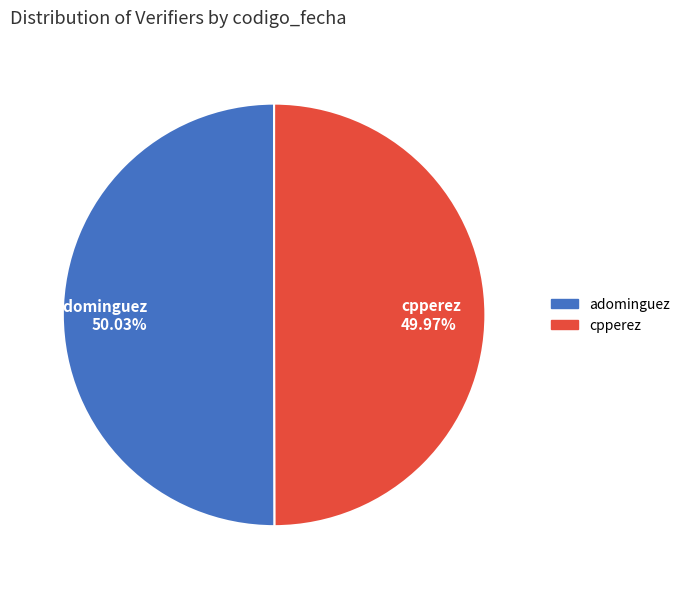

What is the total percentage of adominguez and cpperez?

100.0%